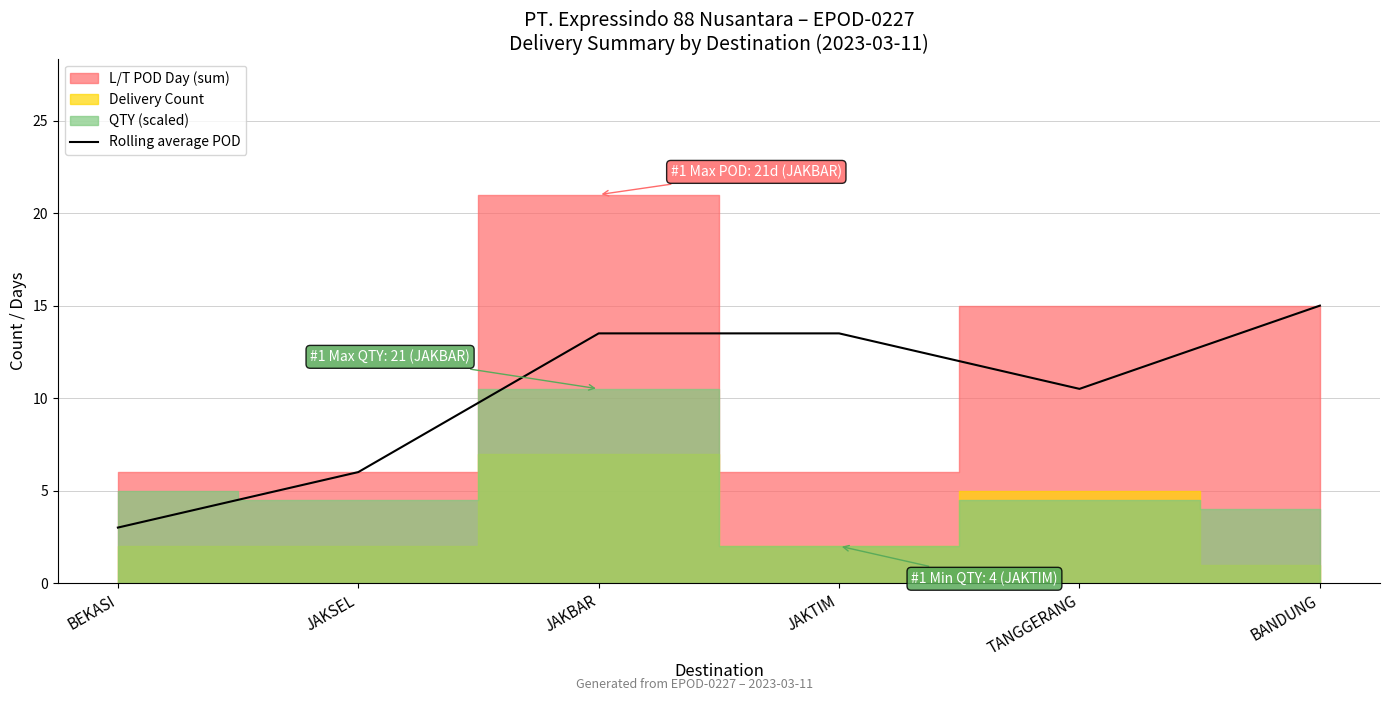

What is the minimum value for Rolling average POD?

3.0